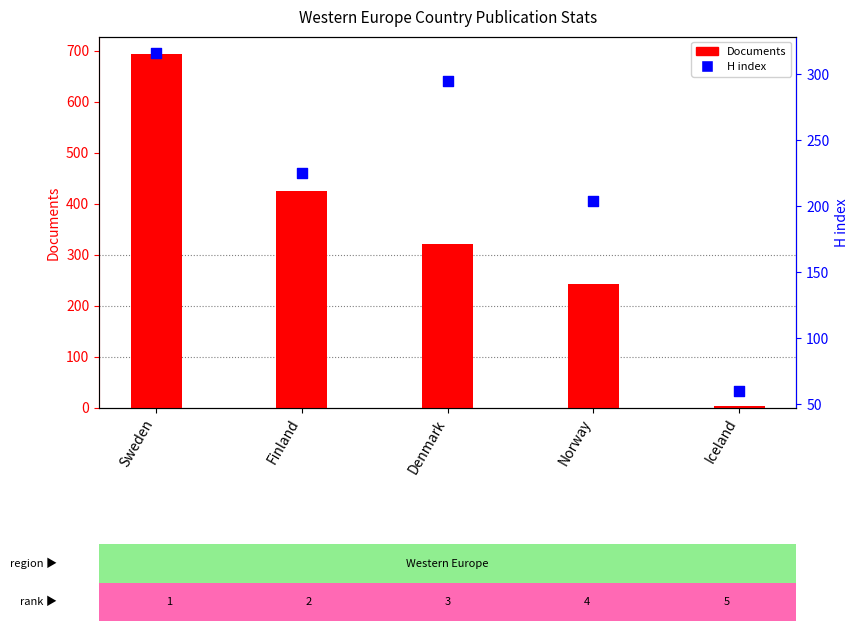

Which series has the largest total across all categories?

Documents